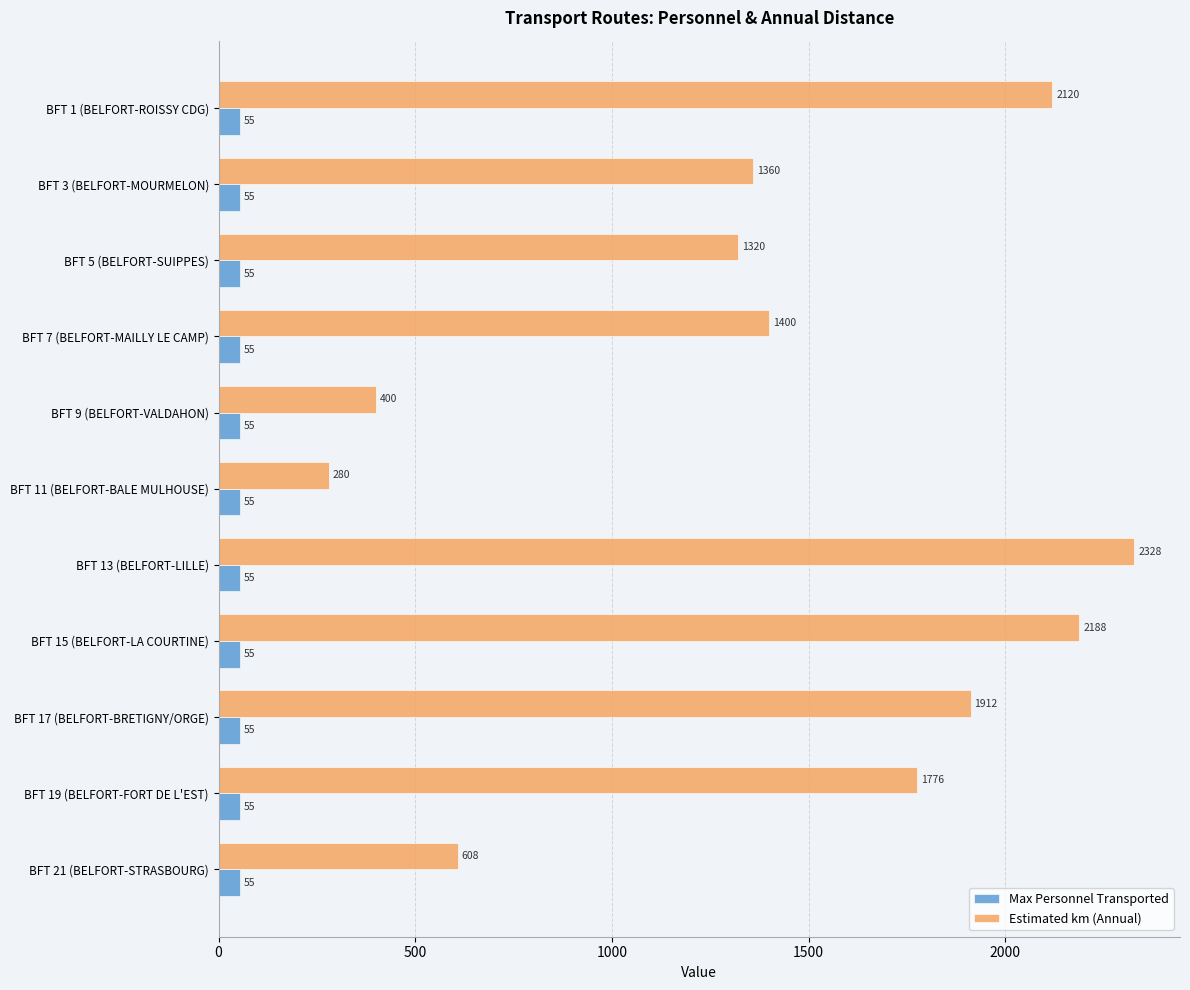

Which series has the largest total across all categories?

Estimated km (Annual)